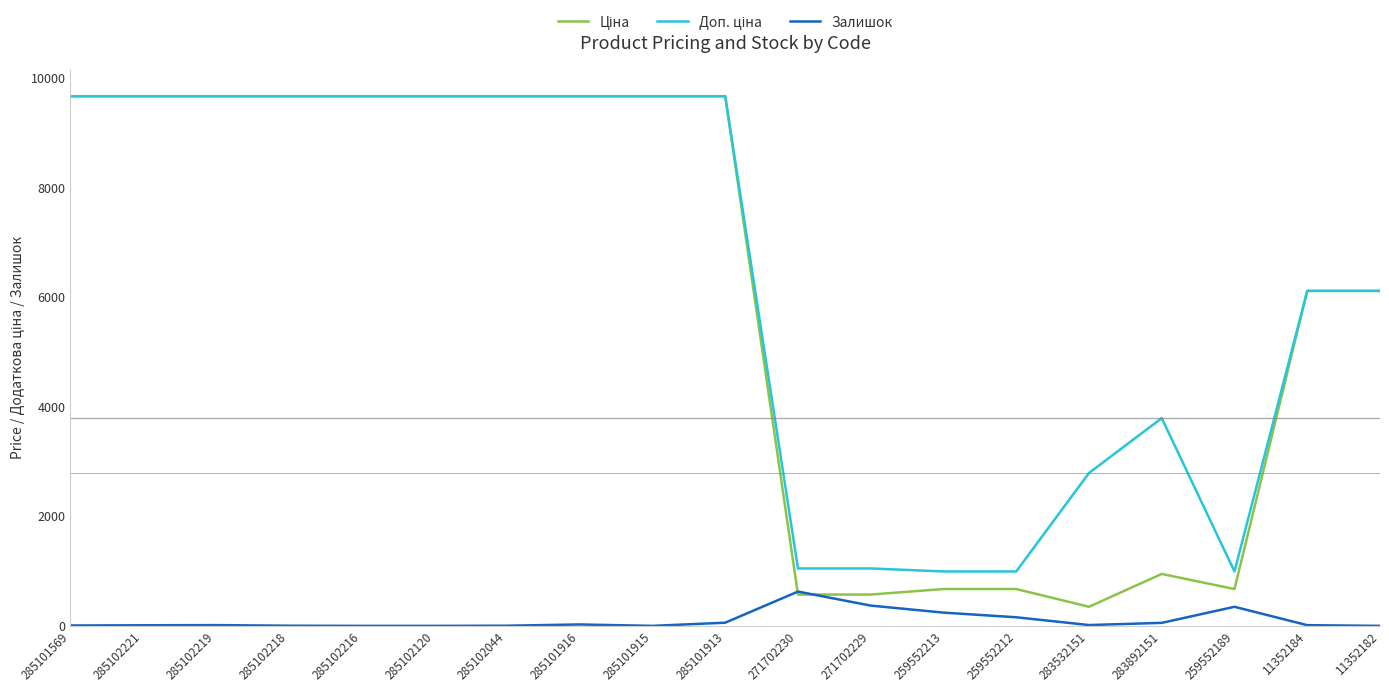

What is the maximum value shown in the chart?

9664.7